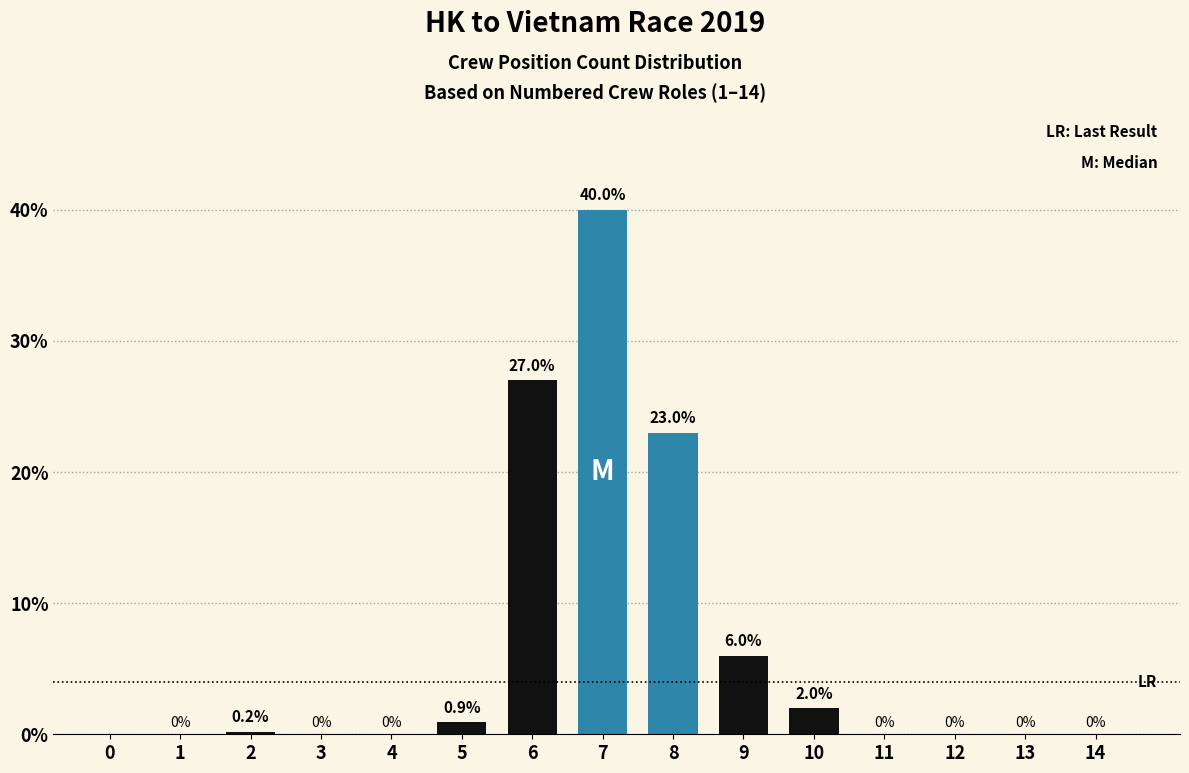

Reading left to right, list all the values displayed in this chart.

1=0.0	2=0.2	3=0.0	4=0.0	5=0.9	6=27.0	7=40.0	8=23.0	9=6.0	10=2.0	11=0.0	12=0.0	13=0.0	14=0.0